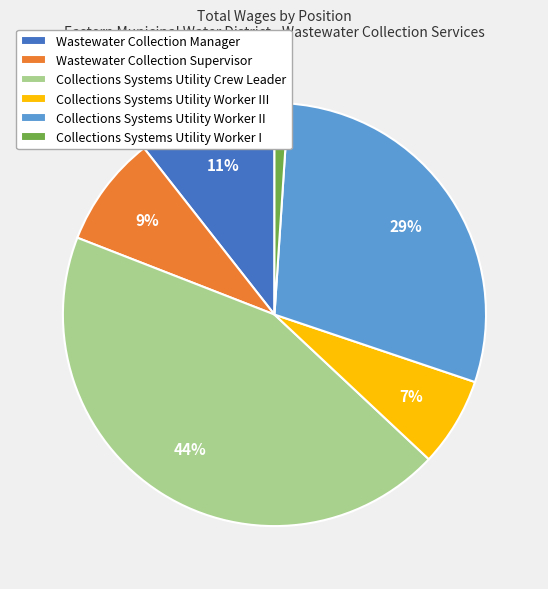

Is it true that Collections Systems Utility Worker I is 11% of the pie?

False